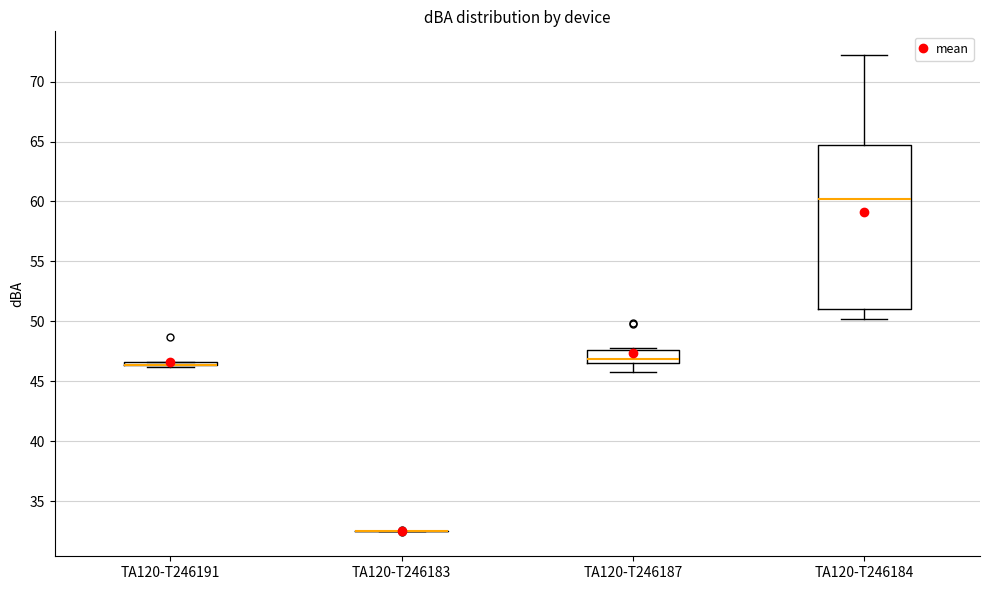

Which box is the tallest, from its lower edge to its upper edge?

TA120-T246184